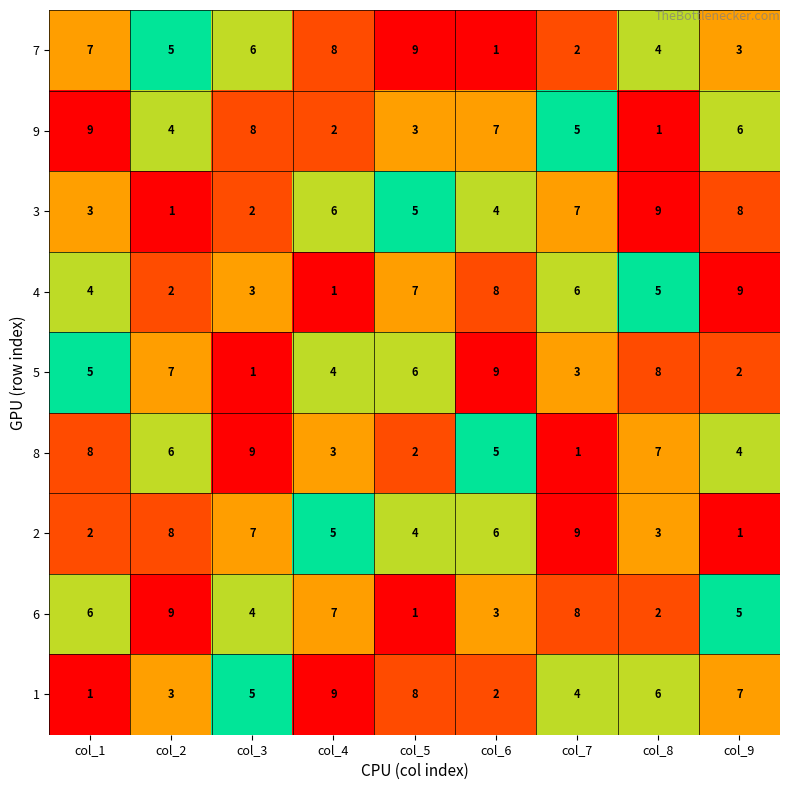

What is the maximum value shown in the chart?

9